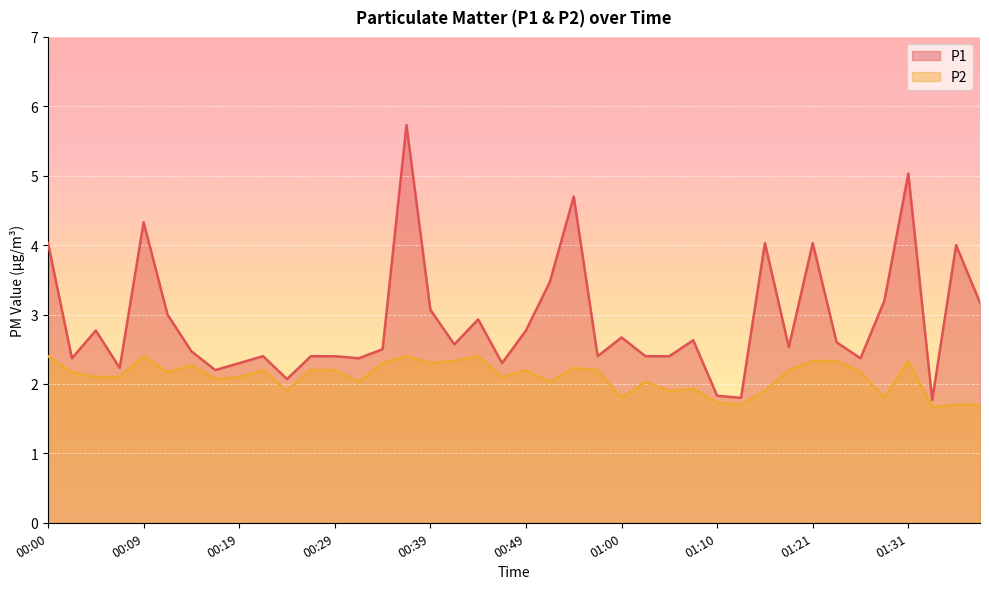

Which series has the widest spread of values?

P1